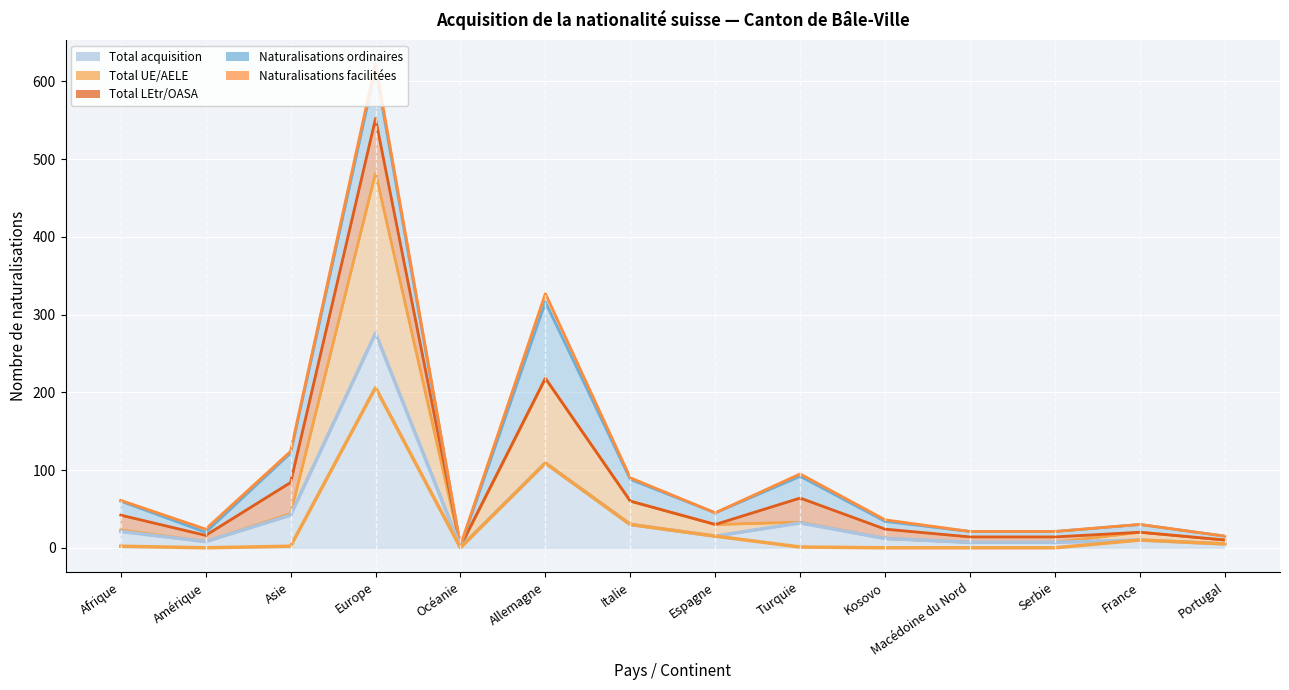

True or false: Total acquisition (line) and Total UE/AELE (line) intersect in this chart.

False